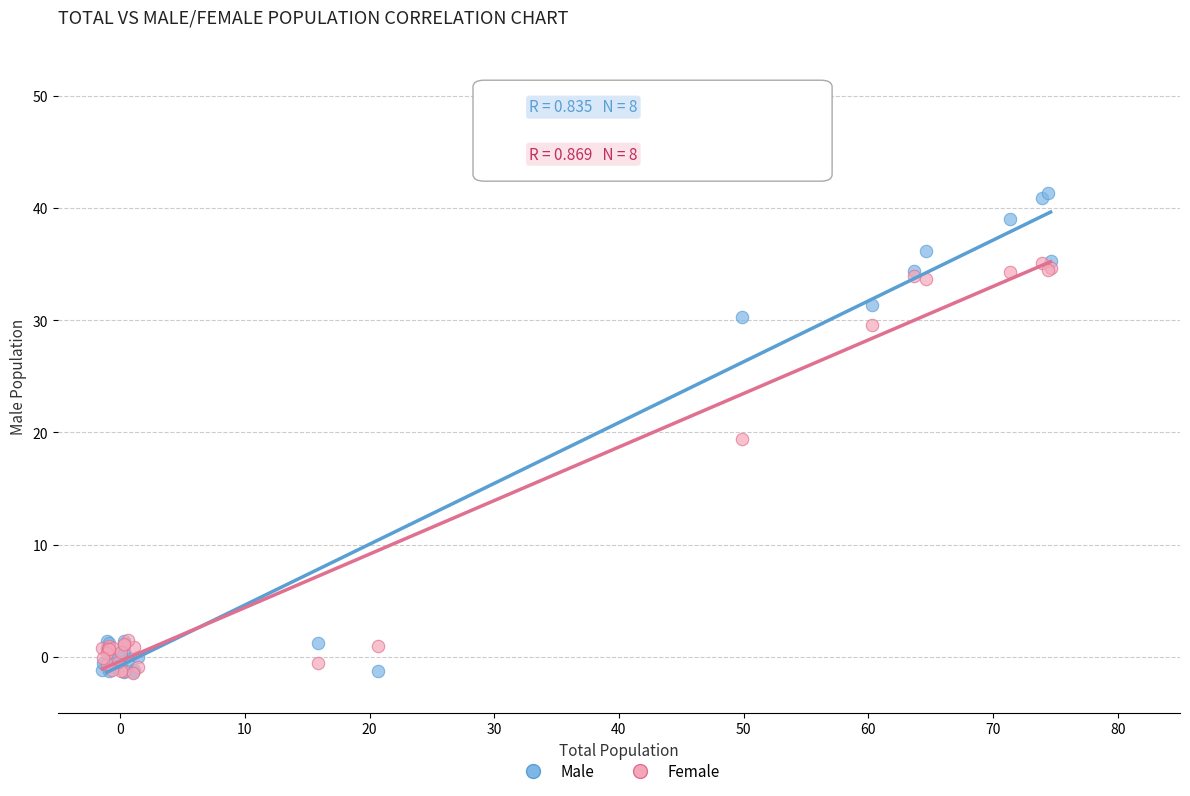

In the Female series, what Y value is closest to 16?

19.4